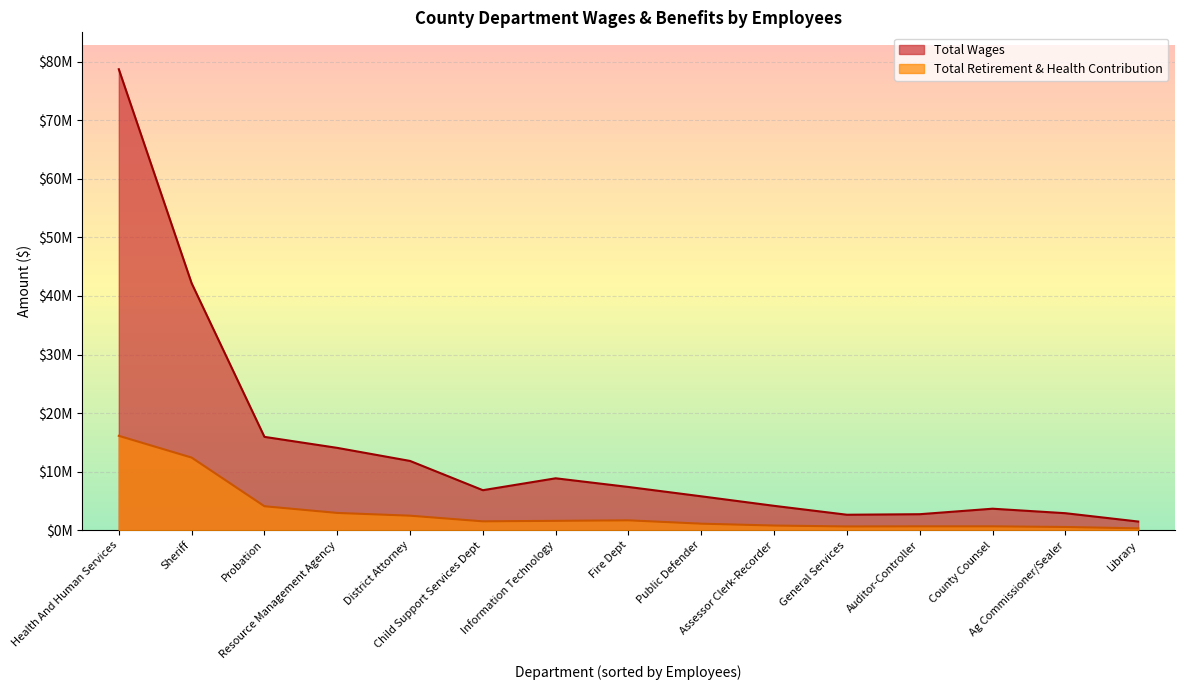

At which category does the chart reach its minimum across all series?

Library